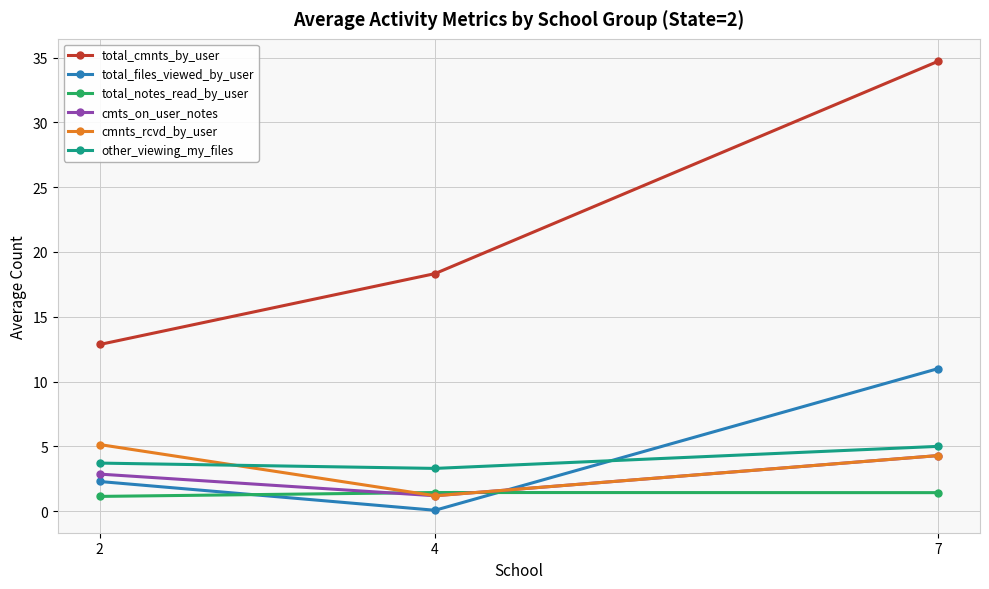

What are all the series names shown in the legend?

total_cmnts_by_user, total_files_viewed_by_user, total_notes_read_by_user, cmts_on_user_notes, cmnts_rcvd_by_user, other_viewing_my_files